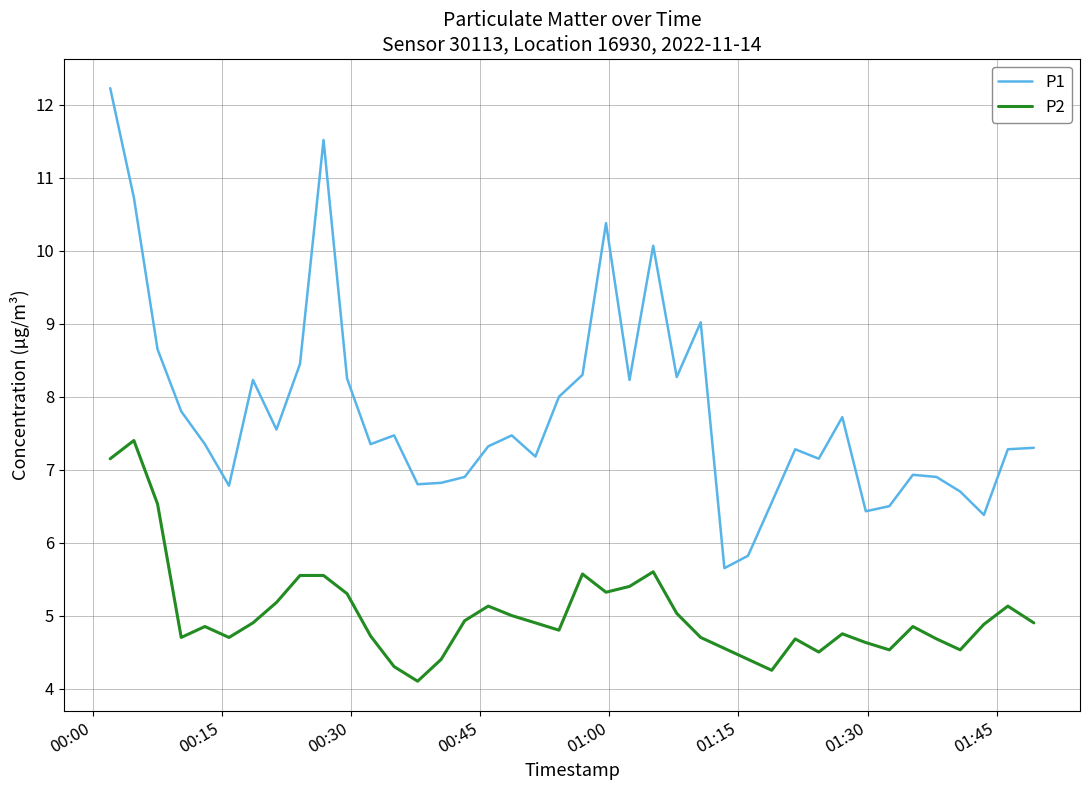

What is the difference between the maximum and minimum values in the P2 series?

3.3